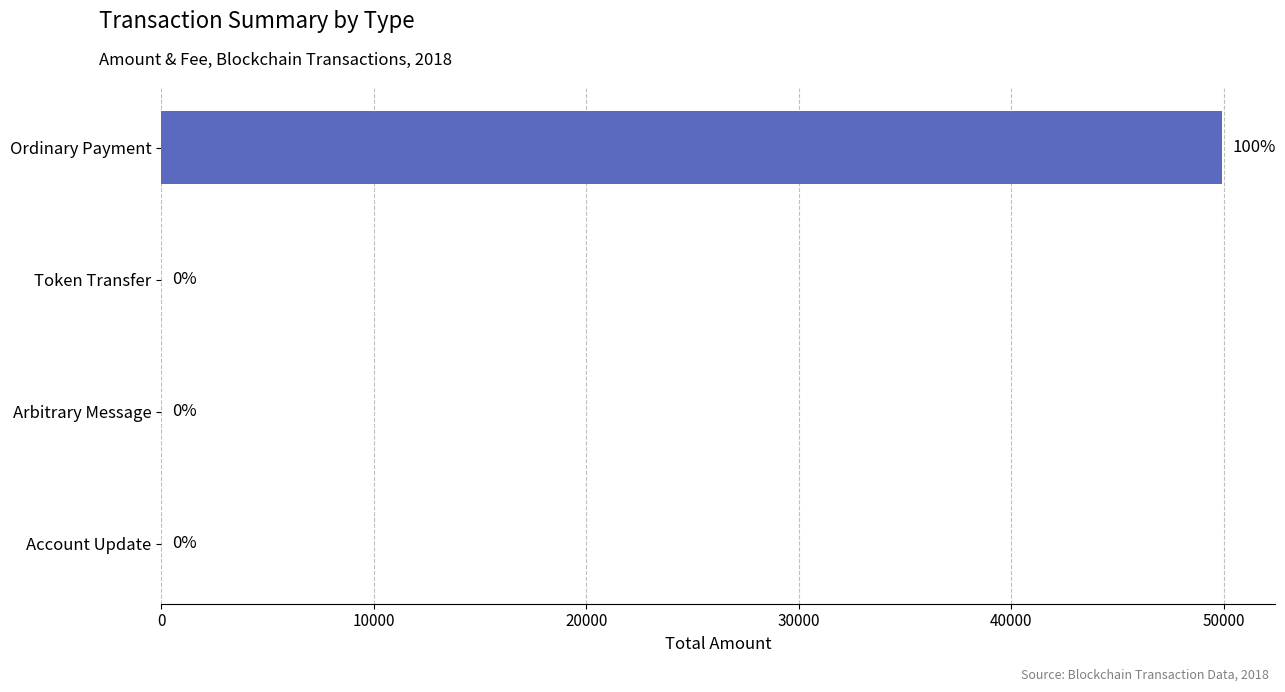

What is the change in value from Ordinary Payment to Arbitrary Message?

-49905